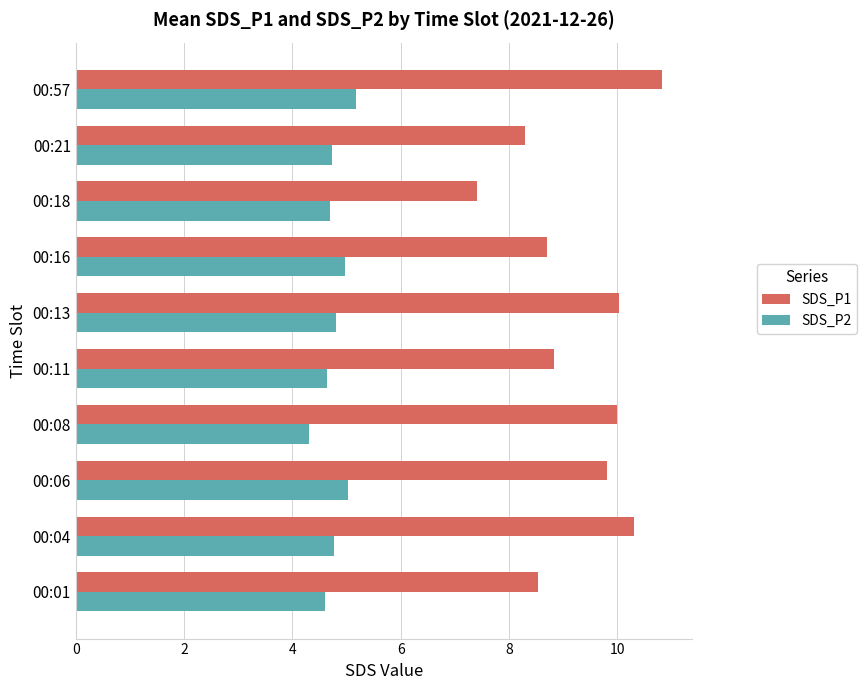

At which category is the sum across all series the highest?

00:57